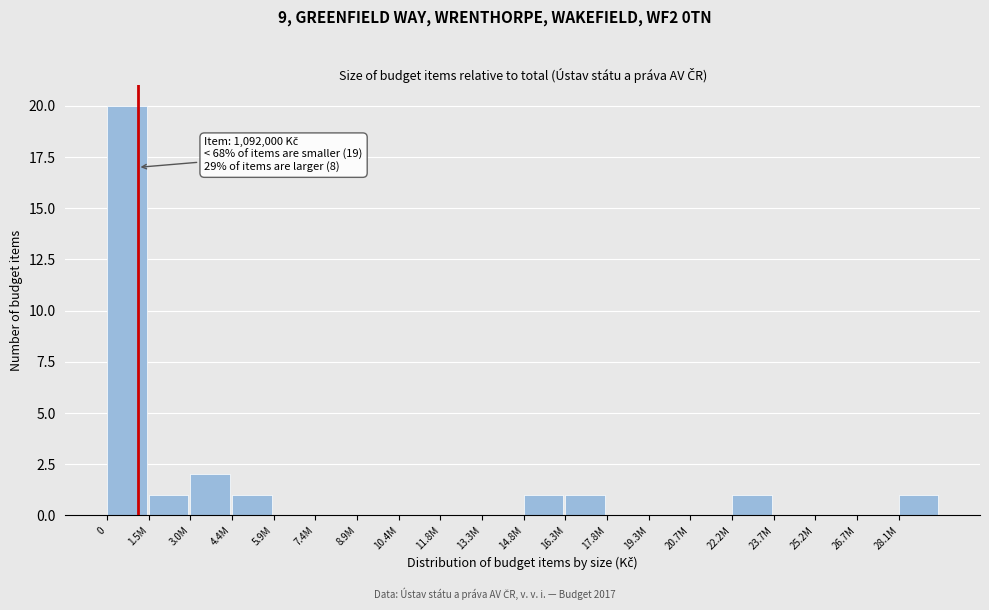

Reading left to right, what are all the values shown in this chart?

0=20	1.5M=1	3.0M=2	4.4M=1	5.9M=0	7.4M=0	8.9M=0	10.4M=0	11.8M=0	13.3M=0	14.8M=1	16.3M=1	17.8M=0	19.3M=0	20.7M=0	22.2M=1	23.7M=0	25.2M=0	26.7M=0	28.1M=1